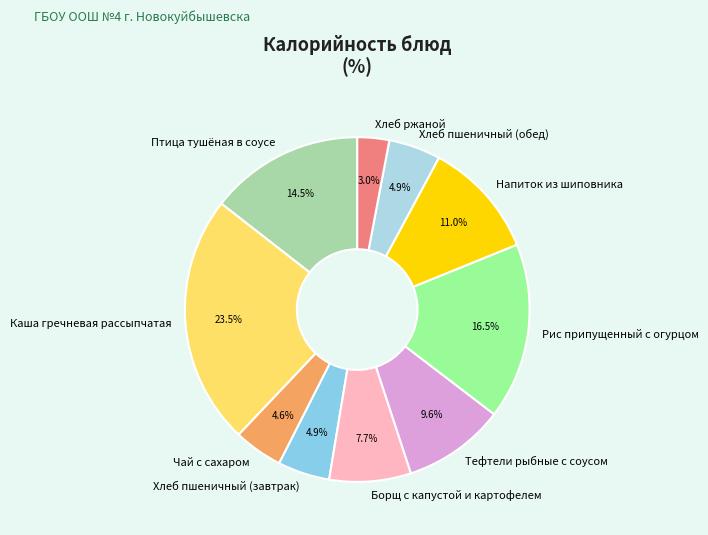

Which category has the biggest portion of the pie?

Каша гречневая рассыпчатая